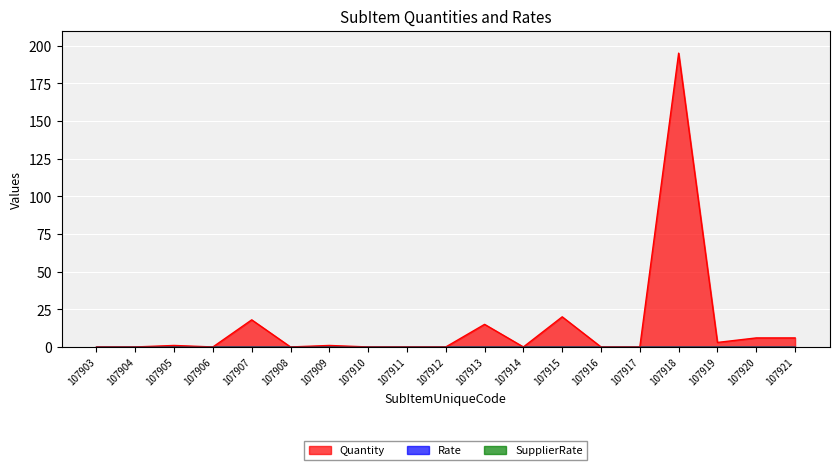

Reading left to right, what are all the values shown in this chart?

Quantity: 107903=0	107904=0	107905=1	107906=0	107907=18	107908=0	107909=1	107910=0	107911=0	107912=0	107913=15	107914=0	107915=20	107916=0	107917=0	107918=195	107919=3	107920=6	107921=6
Rate: 107903=0	107904=0	107905=0	107906=0	107907=0	107908=0	107909=0	107910=0	107911=0	107912=0	107913=0	107914=0	107915=0	107916=0	107917=0	107918=0	107919=0	107920=0	107921=0
SupplierRate: 107903=0	107904=0	107905=0	107906=0	107907=0	107908=0	107909=0	107910=0	107911=0	107912=0	107913=0	107914=0	107915=0	107916=0	107917=0	107918=0	107919=0	107920=0	107921=0